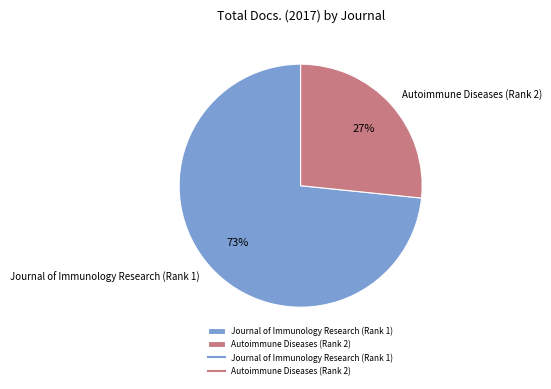

Which has a higher value, Autoimmune Diseases (Rank 2) or Journal of Immunology Research (Rank 1)?

Journal of Immunology Research (Rank 1)